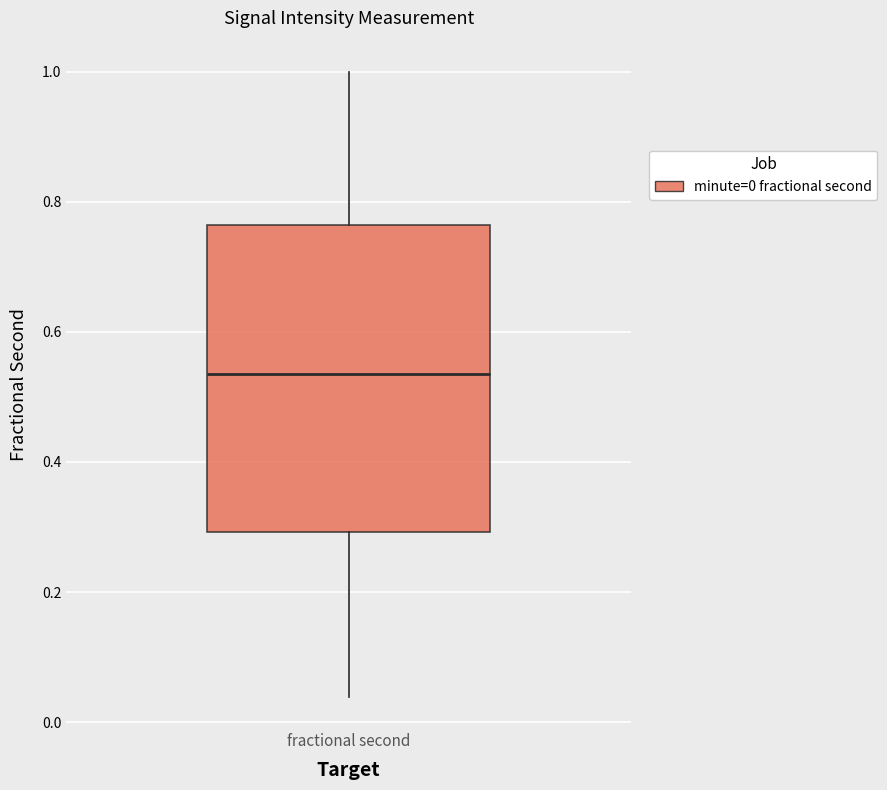

Where is the upper edge of the box for fractional second on the y-axis? The values are not printed on the chart, so give them approximately, as read against the axis.

0.76